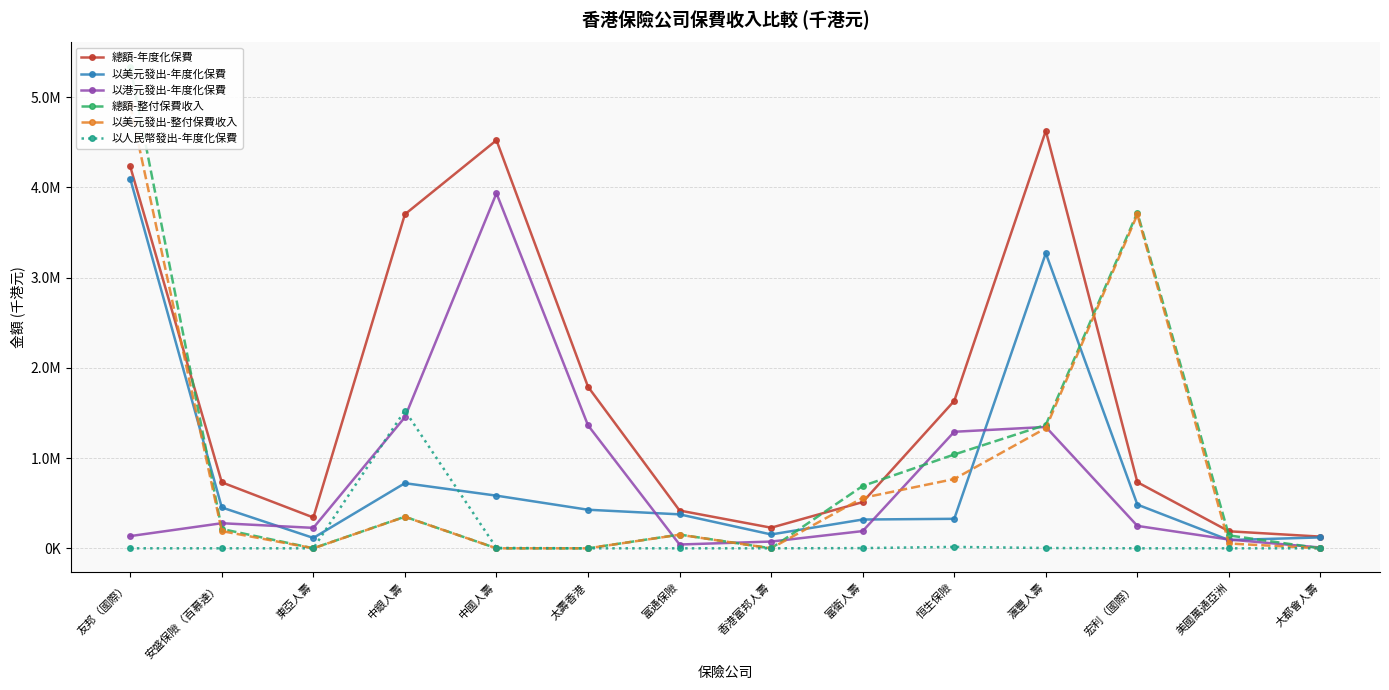

True or false: 以人民幣發出-年度化保費 has more than 0 points higher than both neighbors.

True